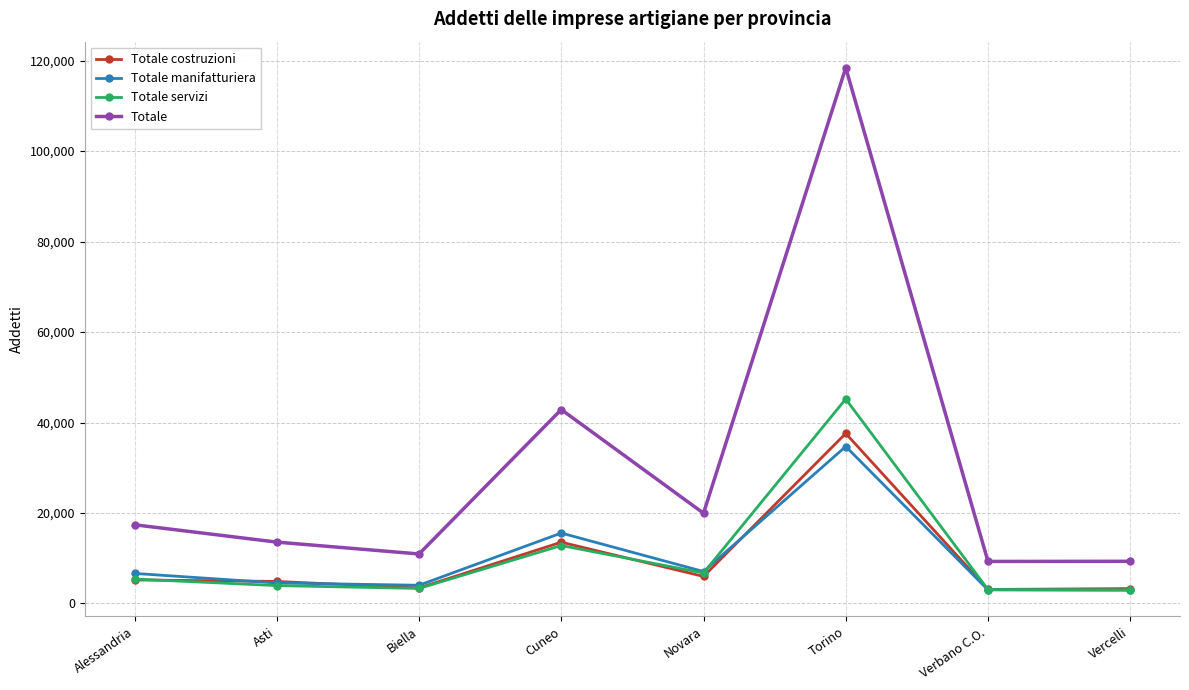

Which series changed the most between Asti and Cuneo?

Totale